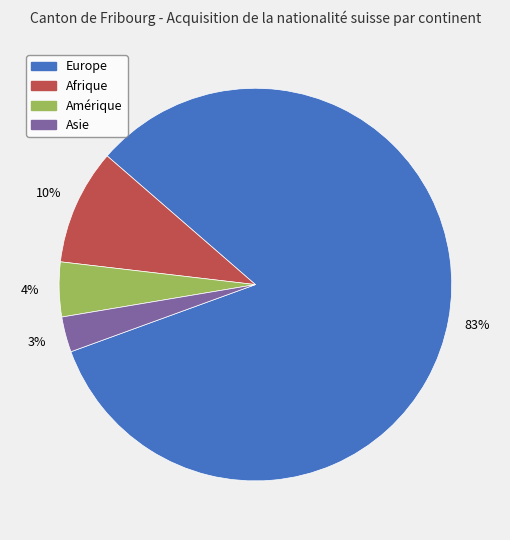

To the nearest percent, what is the difference between the Asie and Europe slice percentages?

80%